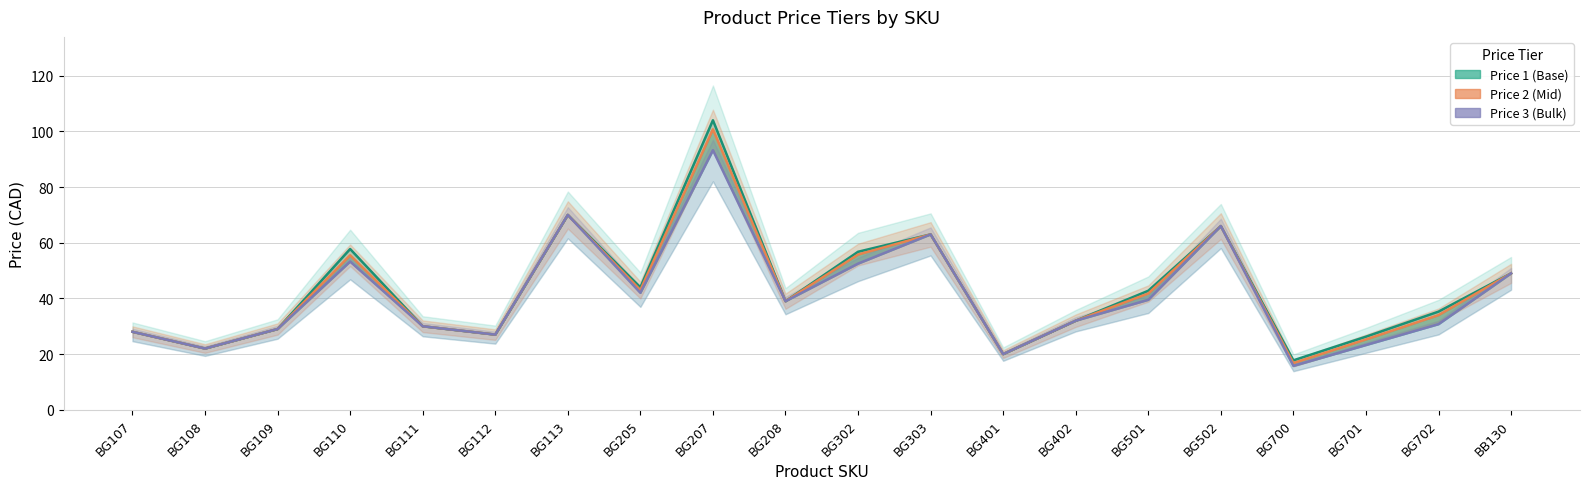

What is the total value across all series at BG205?

129.0